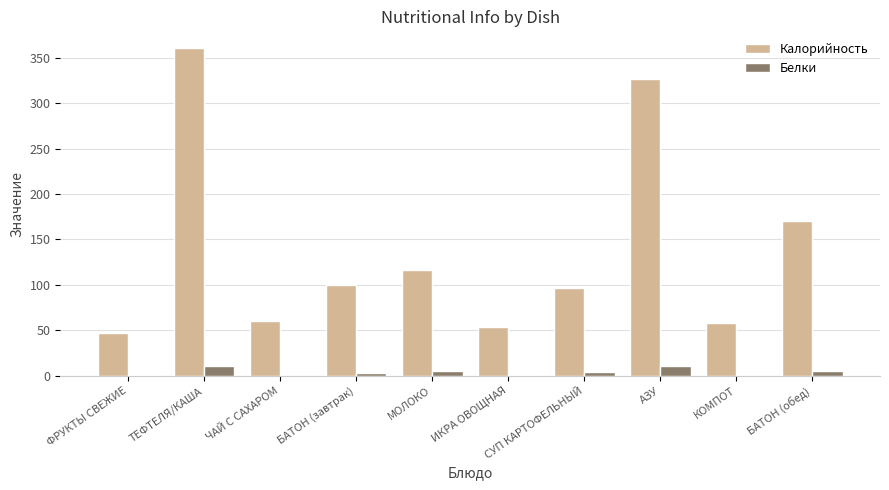

What is the spread (max minus min) of values at КОМПОТ?

58.1